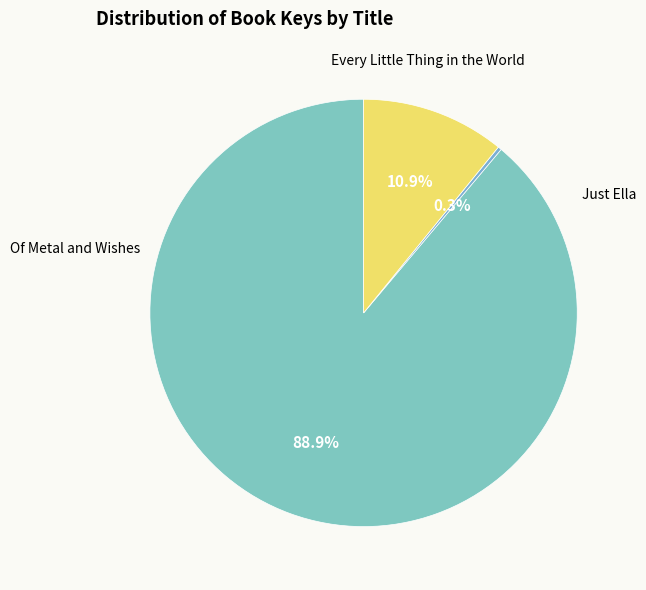

How many slices are in this pie chart?

3